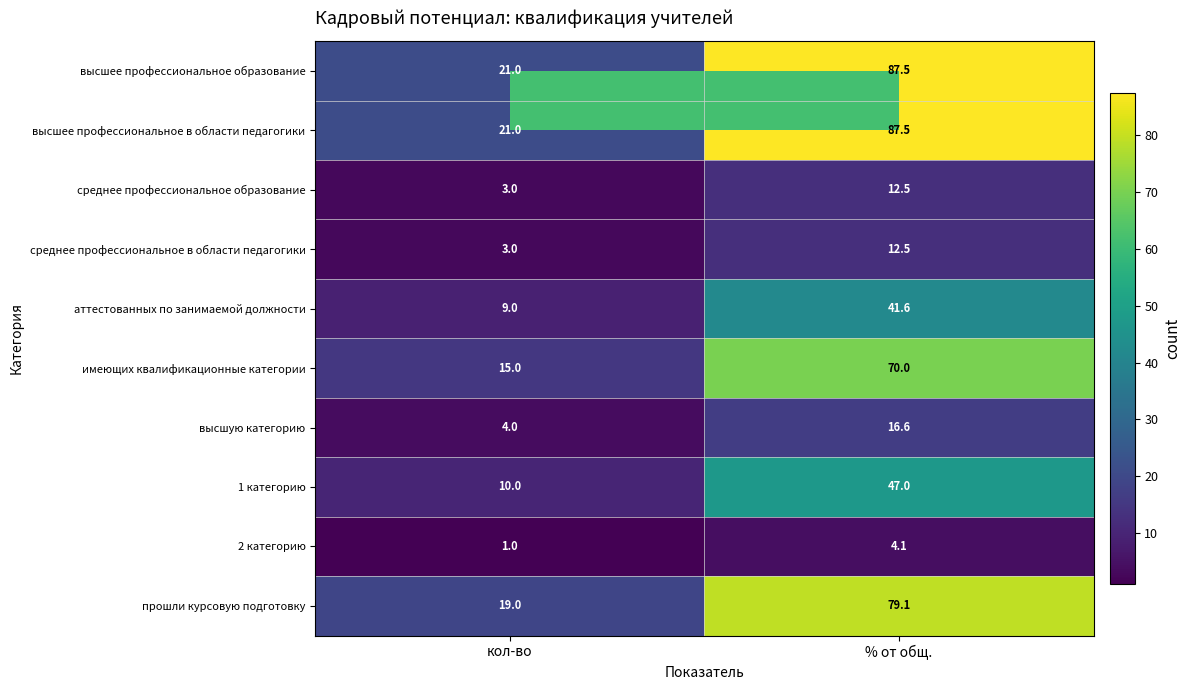

True or false: 1 категорию has a value of 16.4 at кол-во.

False